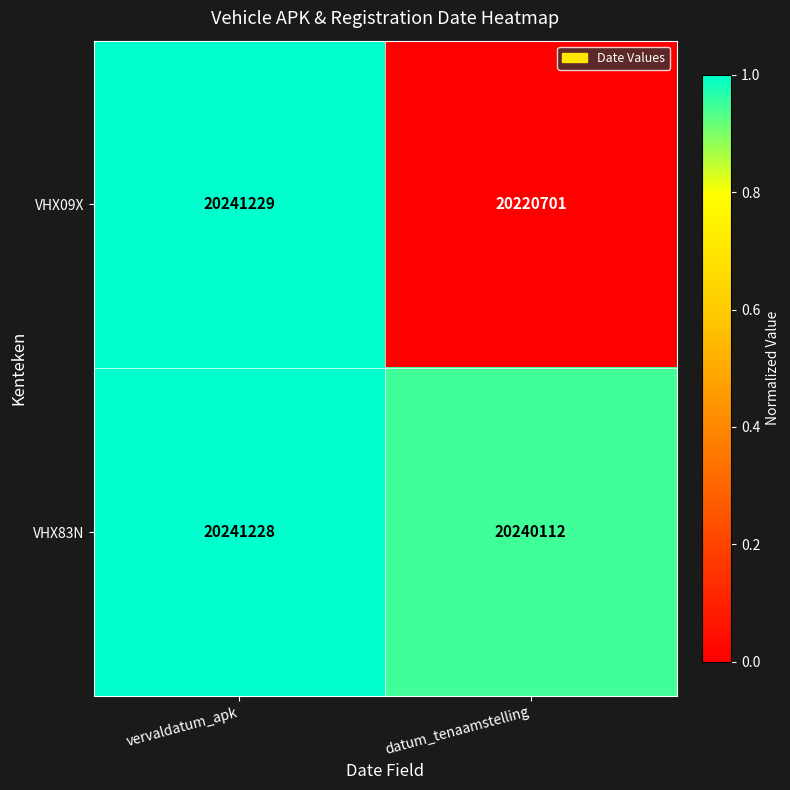

Count the number of data series in this chart.

2